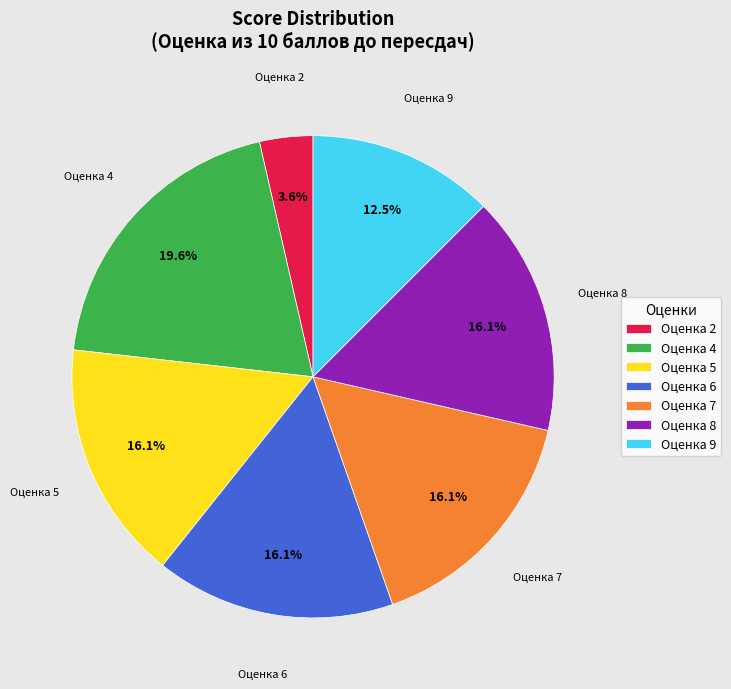

Which category has the smallest portion of the pie?

Оценка 2